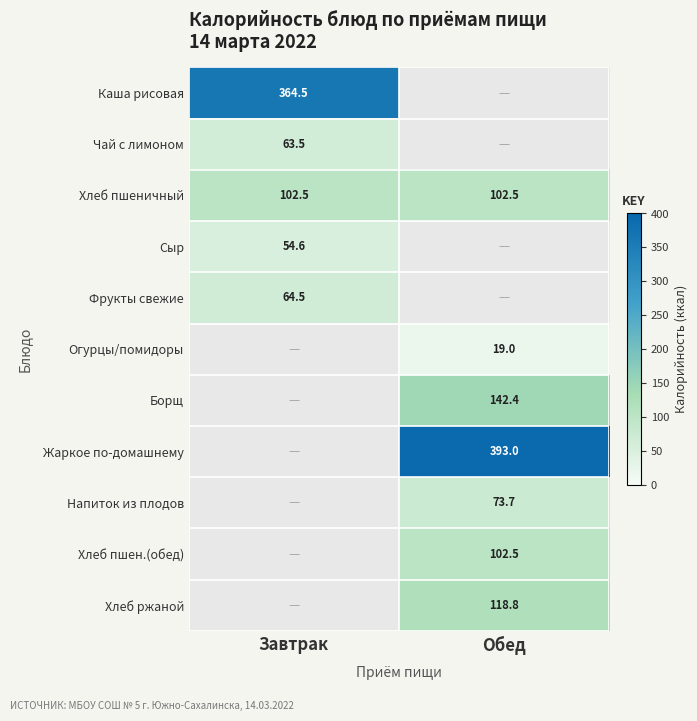

Is it true that Сыр equals 54.6 at Завтрак?

True